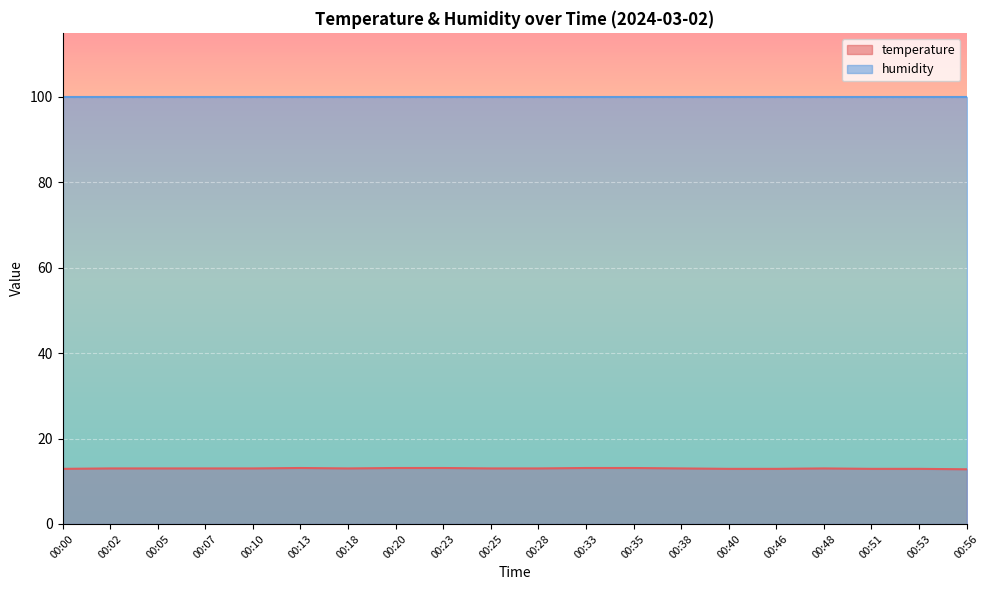

True or false: there are more than 0 points higher than both neighbors.

True